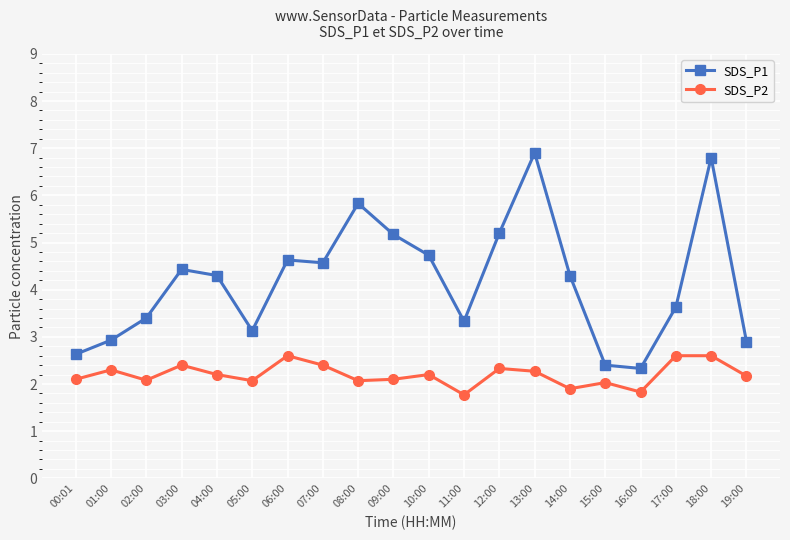

Between 09:00 and 19:00, which series saw the biggest shift?

SDS_P1